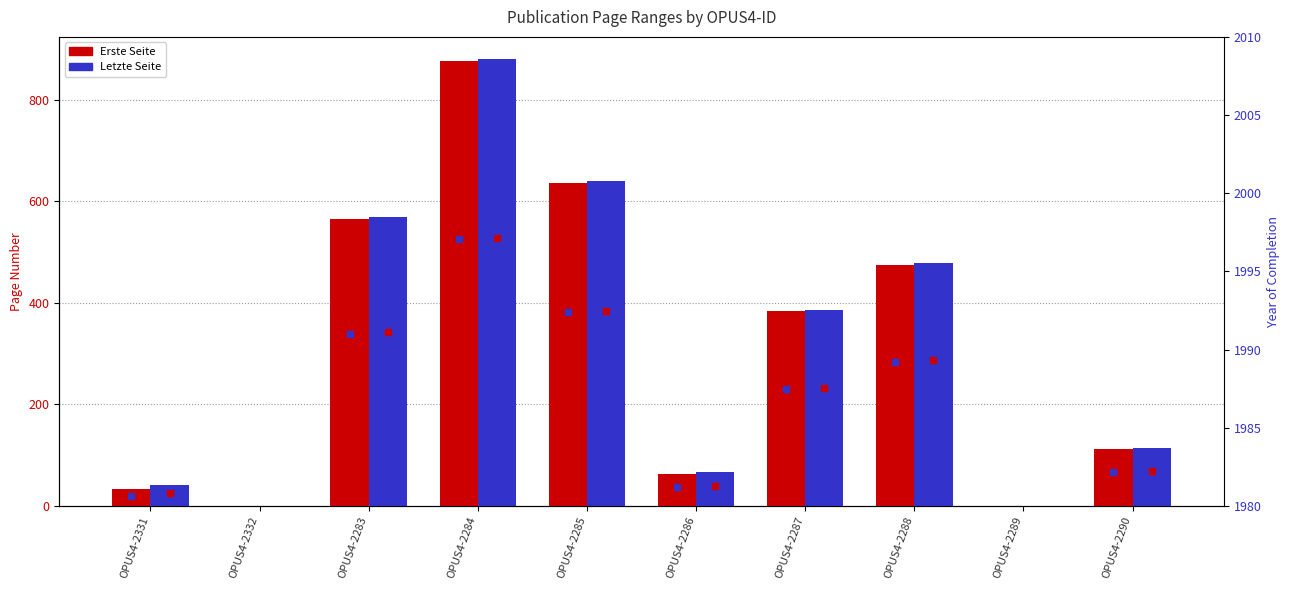

At which label does Erste Seite reach its peak?

OPUS4-2284